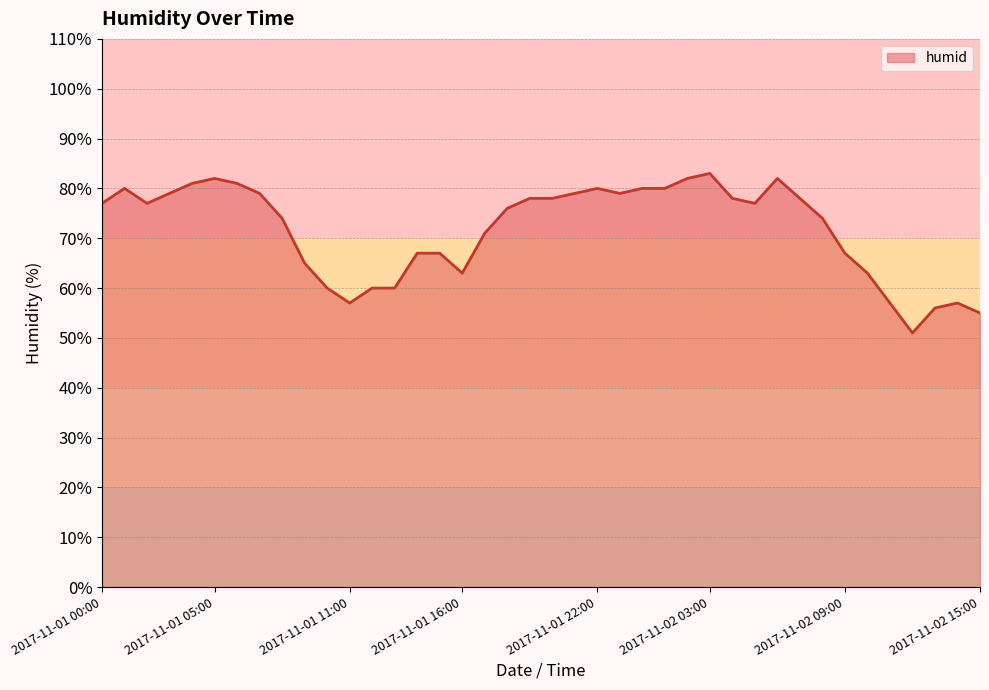

What is the minimum value shown in the chart?

51